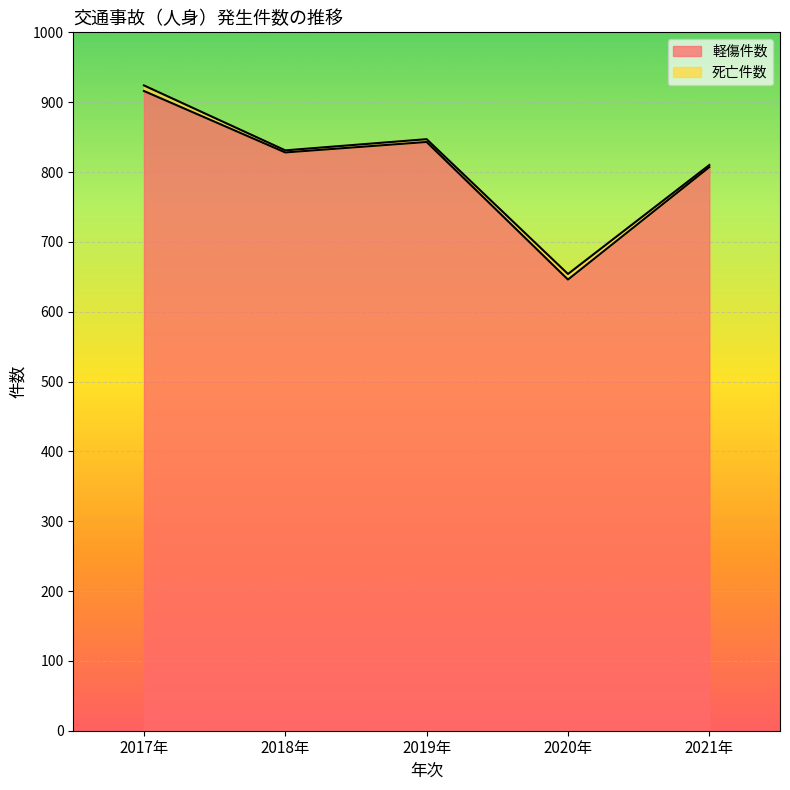

What is the average value?

808